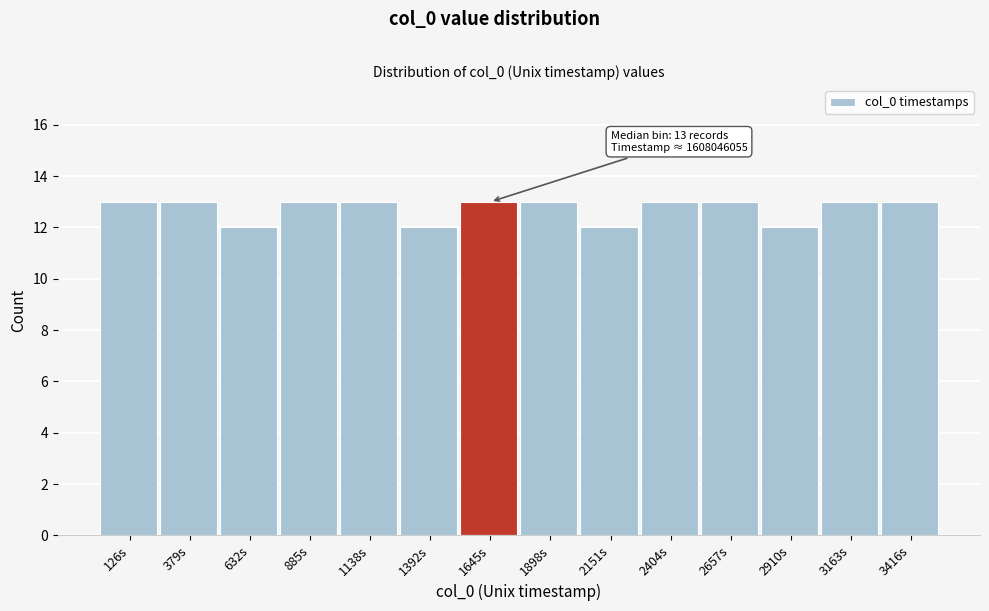

Reading left to right, what are all the values shown in this chart?

13	13	12	13	13	12	13	13	12	13	13	12	13	13